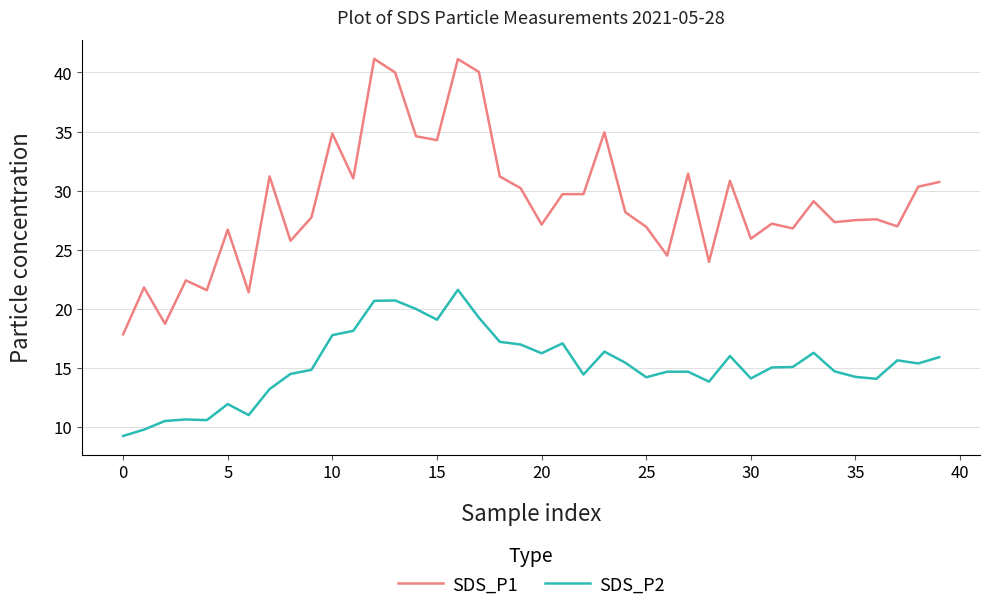

What is the difference between the maximum and minimum values in the SDS_P1 series?

23.3